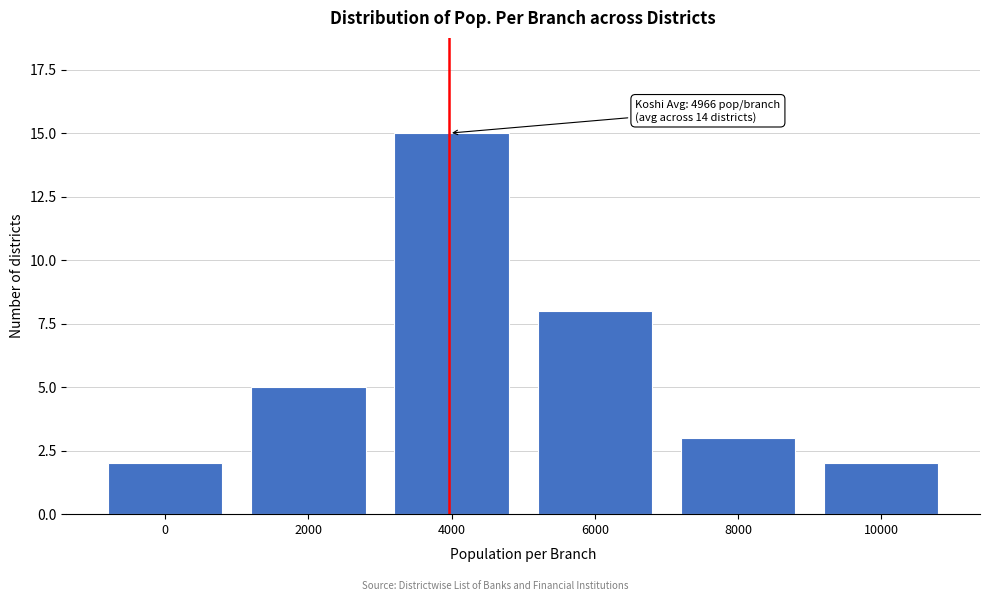

Reading right to left, transcribe all the data shown in this chart.

10000=2	8000=3	6000=8	4000=15	2000=5	0=2